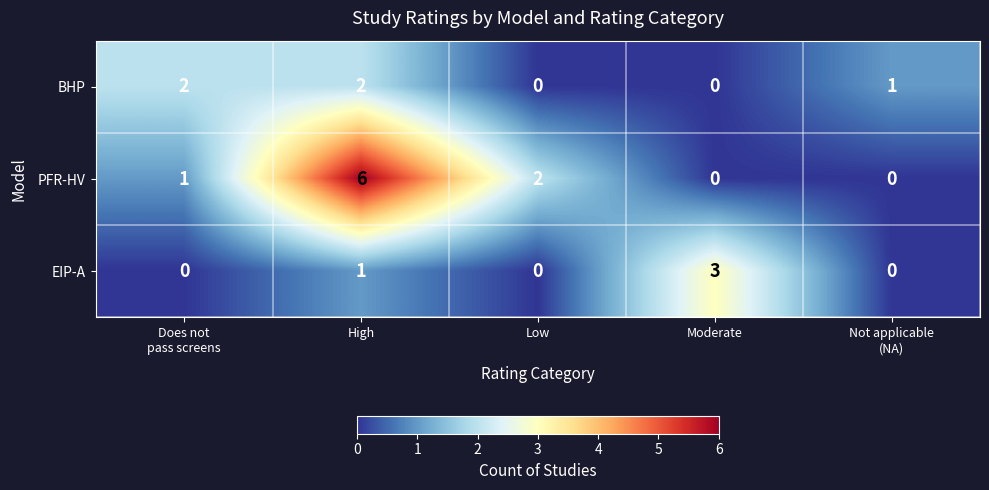

Reading left to right, transcribe all the data shown in this chart.

BHP: 2	2	0	0	1
PFR-HV: 1	6	2	0	0
EIP-A: 0	1	0	3	0